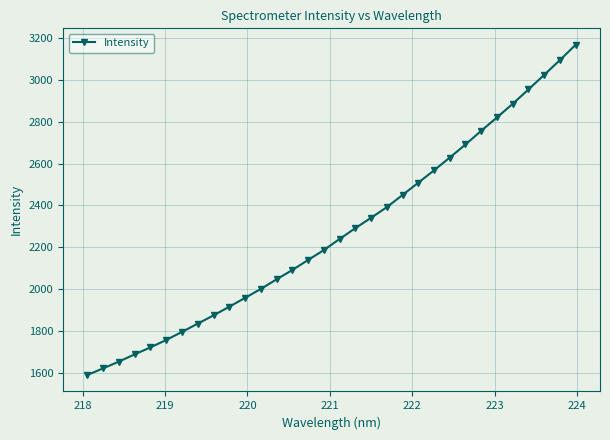

True or false: the data has more than 2 interior local peaks.

False